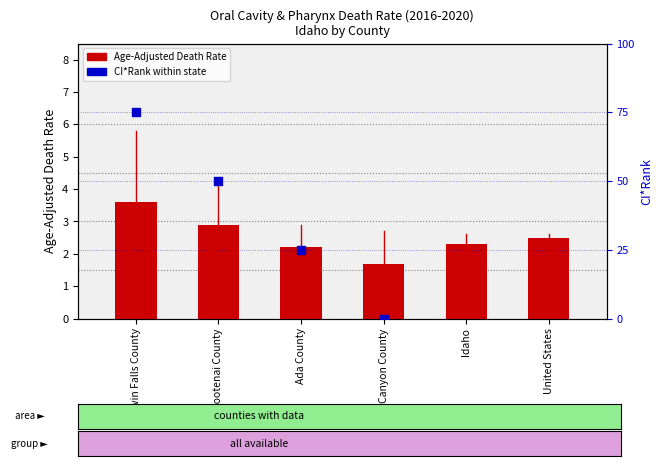

Which series contains the lowest Y value?

CI*Rank